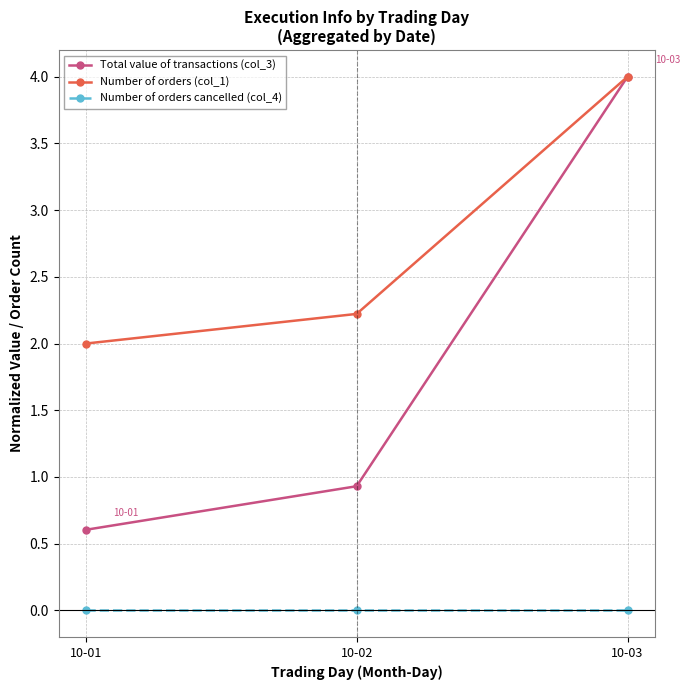

How many data points does each series have?

3